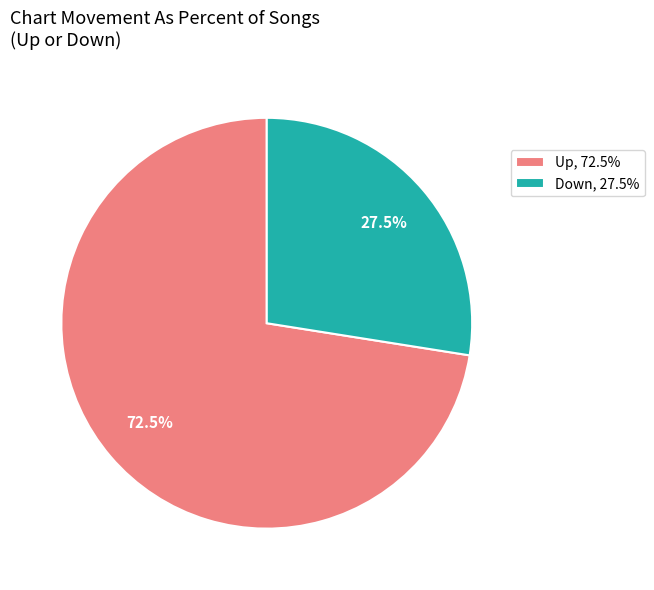

Rank the categories by value from lowest to highest.

Down, 27.5%, Up, 72.5%